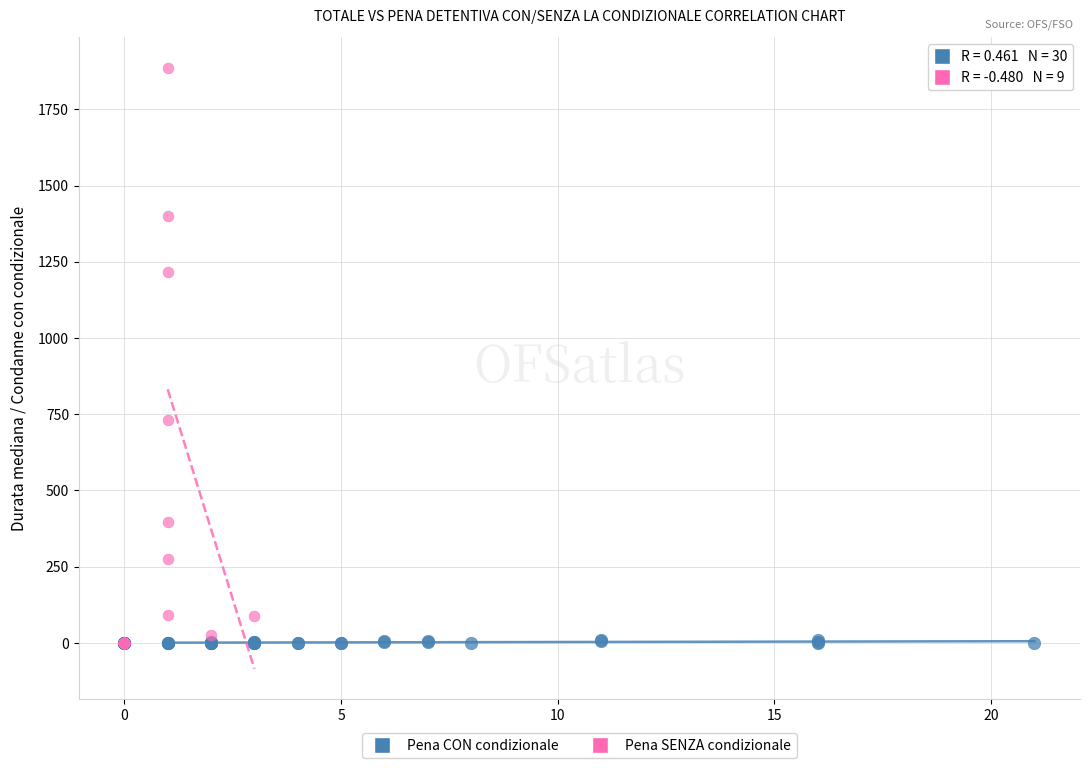

Which series contains the highest Y value?

Pena SENZA condizionale